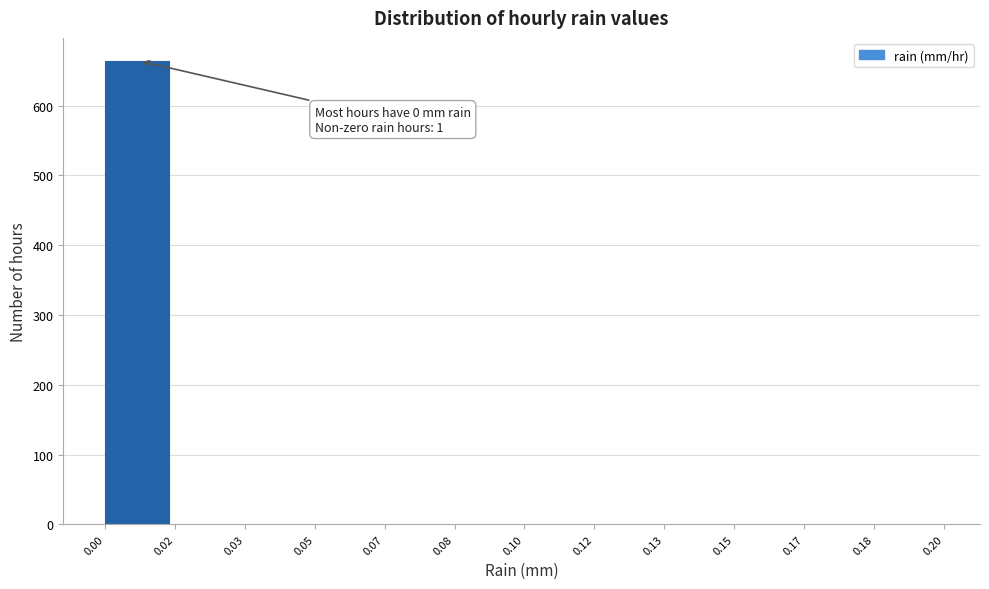

What is the sum of all values?

665